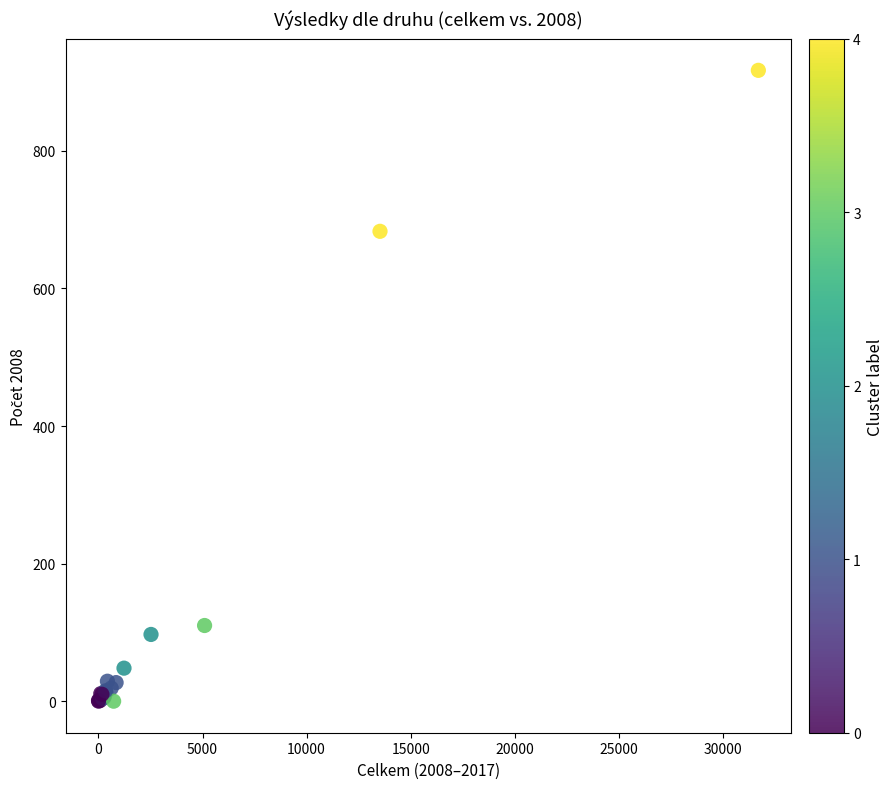

What Y value in the scatter plot is closest to 458?

683